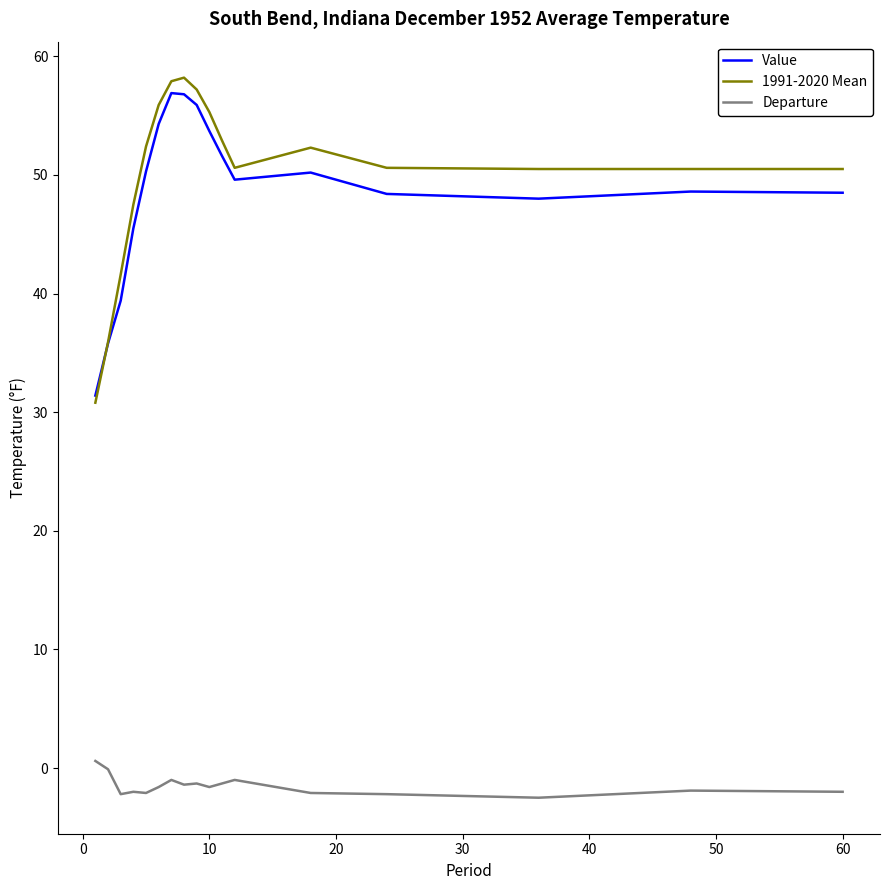

True or false: Departure and Value cross at least once.

False